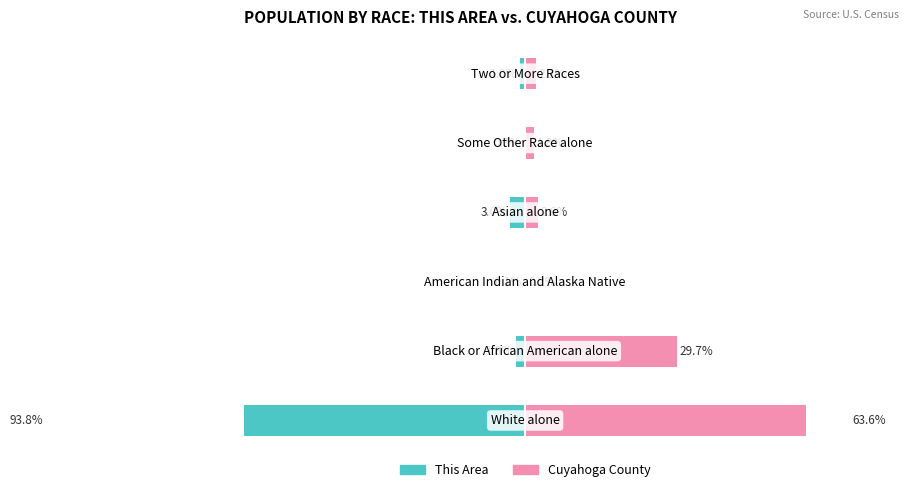

What is the difference between the second highest and second lowest values in the Cuyahoga County series?

27.9